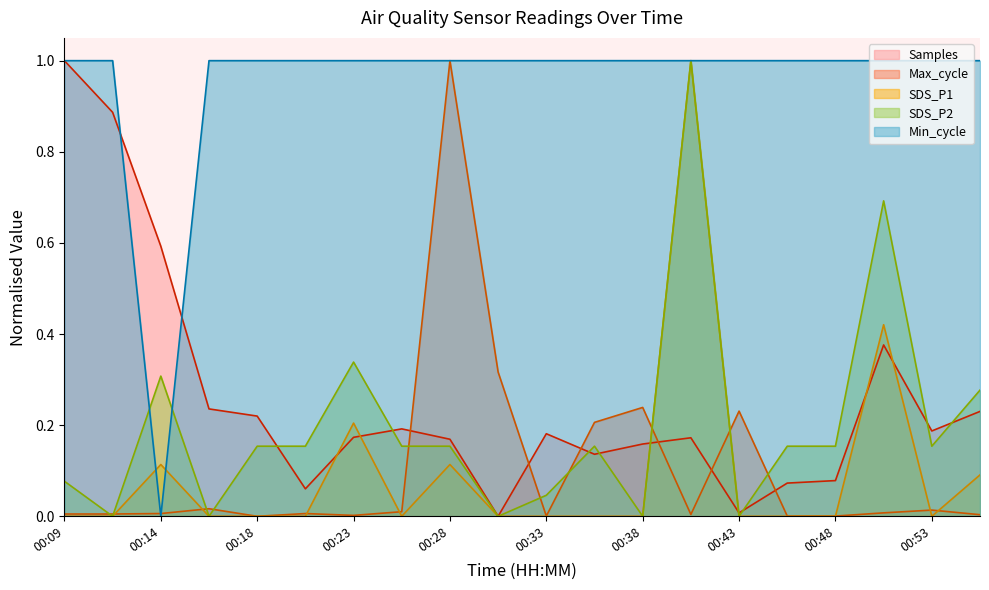

What is the difference between the maximum and minimum values in the SDS_P2 series?

1.0